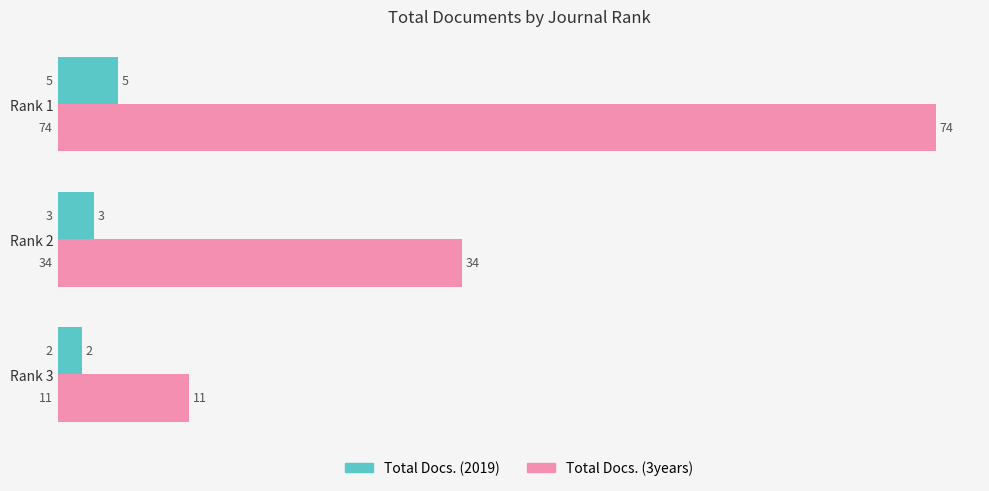

List the series in order of their peak value, highest first.

Total Docs. (3years), Total Docs. (2019)